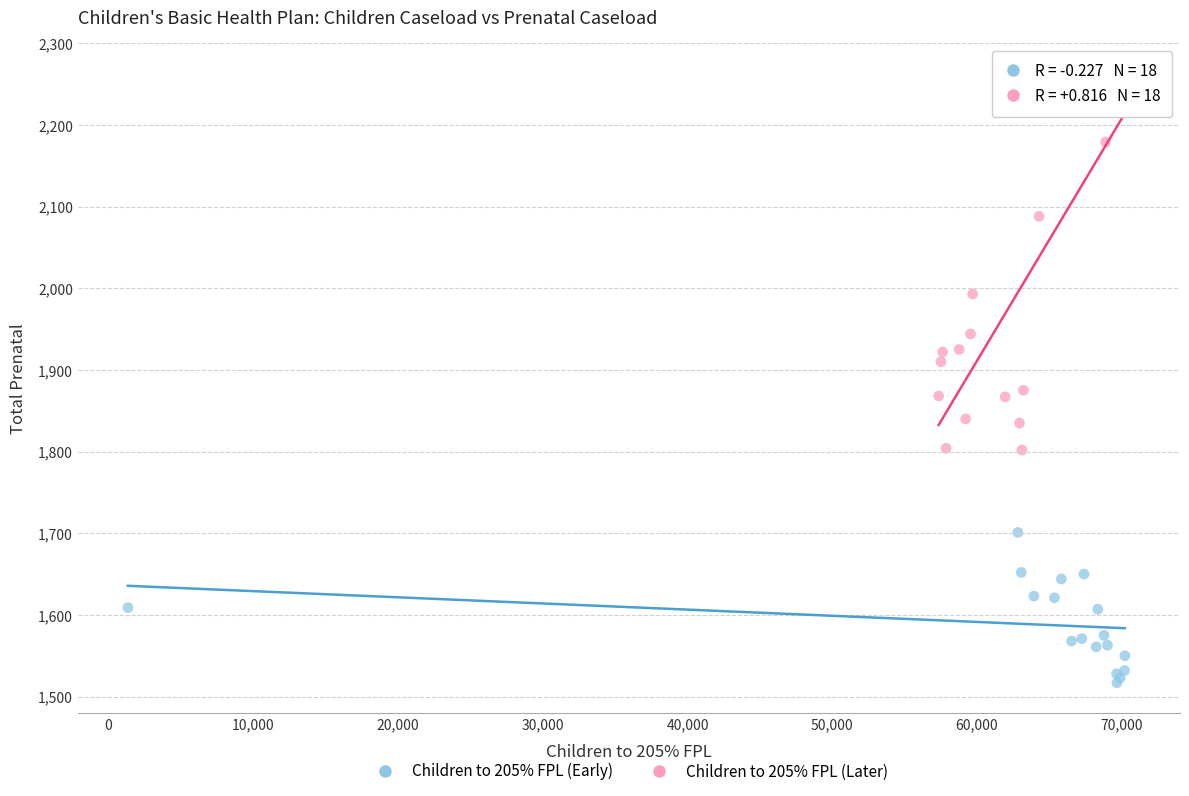

What are all the series names shown in the legend?

Children to 205% FPL (Early), Children to 205% FPL (Later)